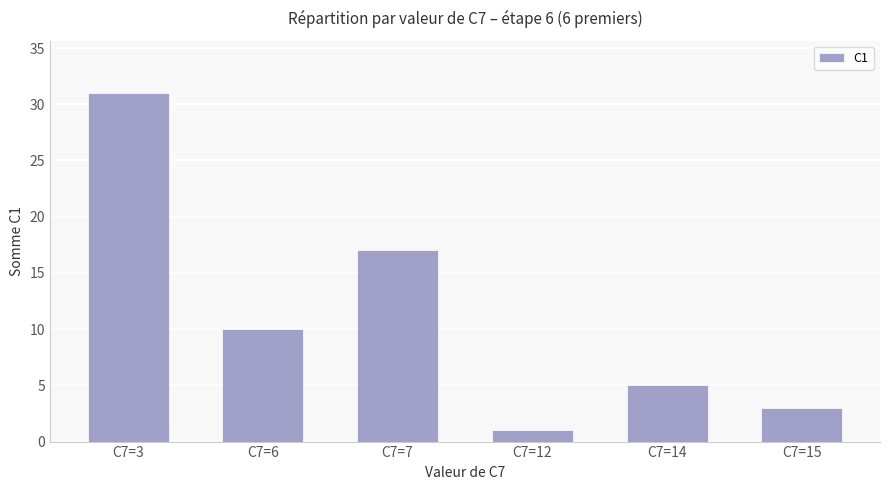

Between C7=6 and C7=15, which is larger?

C7=6